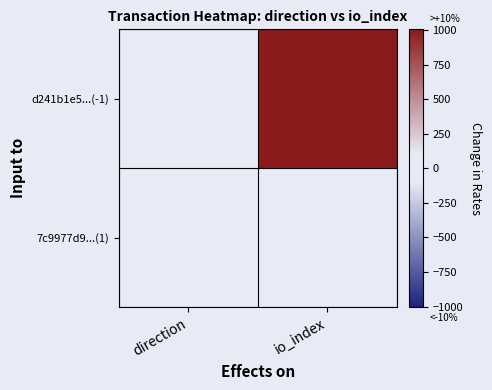

At which category is the sum across all series the highest?

io_index